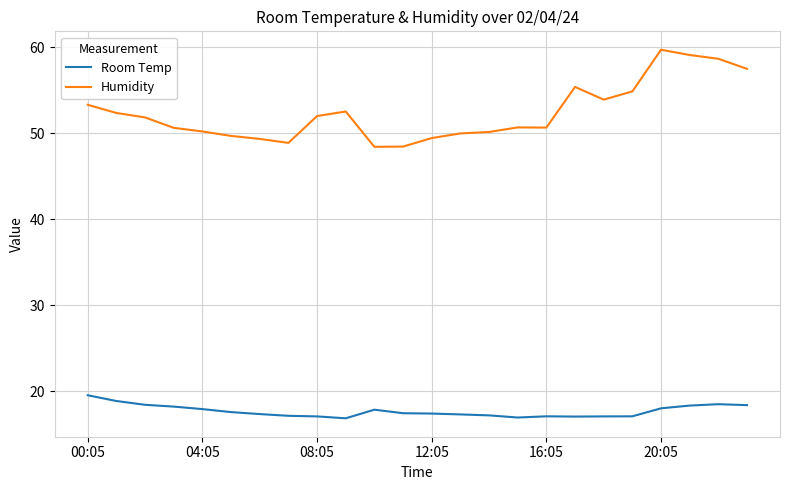

Rank the series by their average value, from highest to lowest.

Humidity, Room Temp